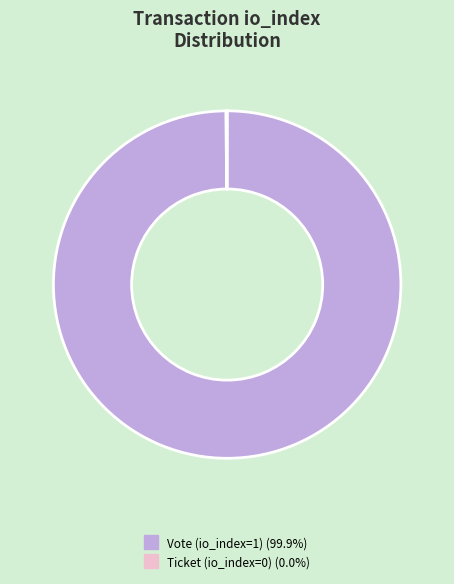

Does any single category account for the majority?

Yes